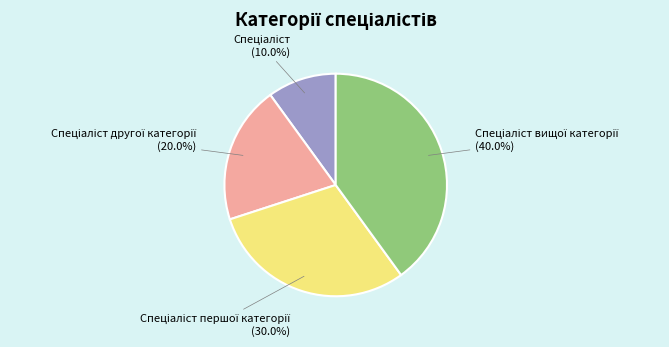

Is there any slice that represents more than half of the pie?

No